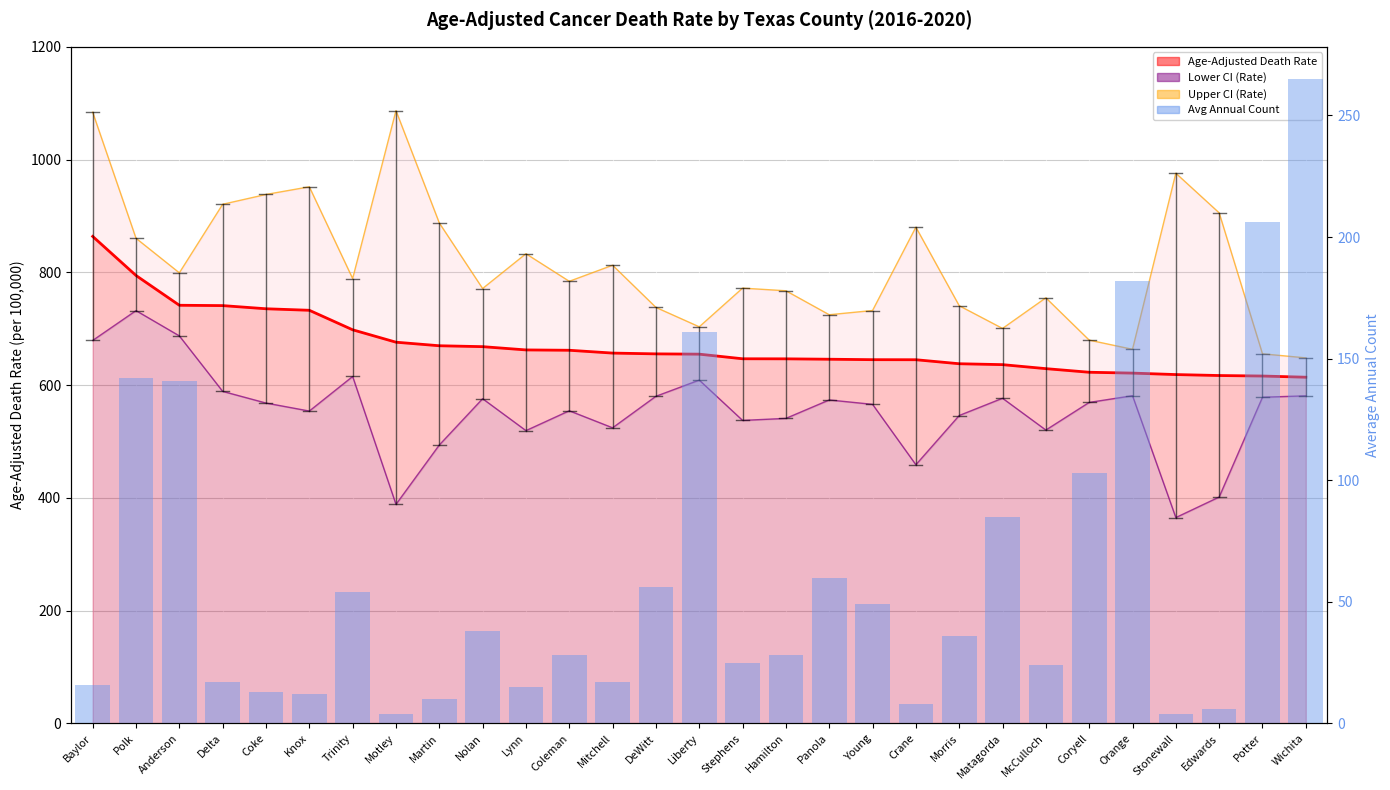

What position from the left is Matagorda?

22